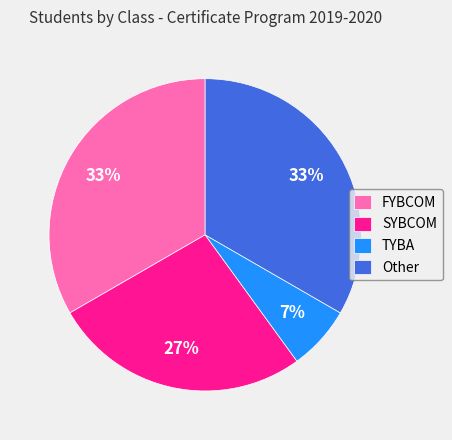

To the nearest percent, what percentage of the pie is FYBCOM?

33%